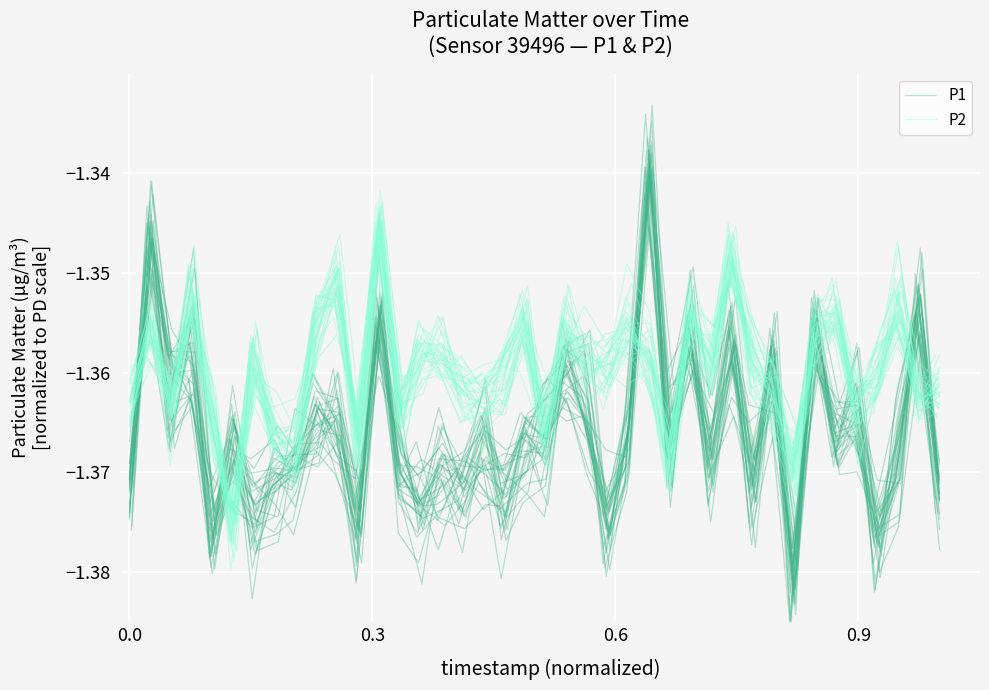

What is the value of the P2 point at the 4th from the left?

-1.4